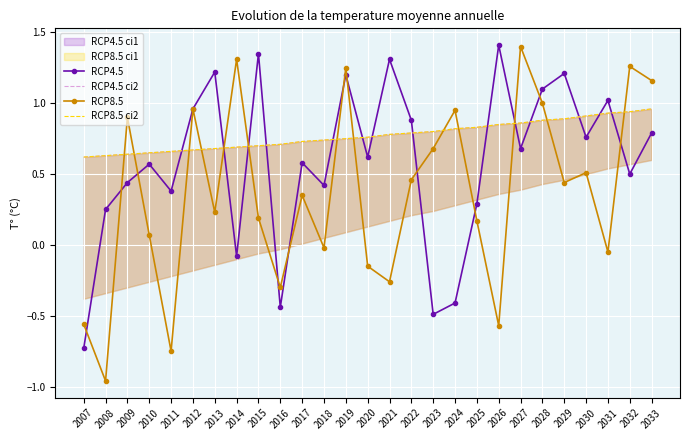

After their last crossing, which series has the higher values: RCP4.5 or RCP8.5?

RCP8.5